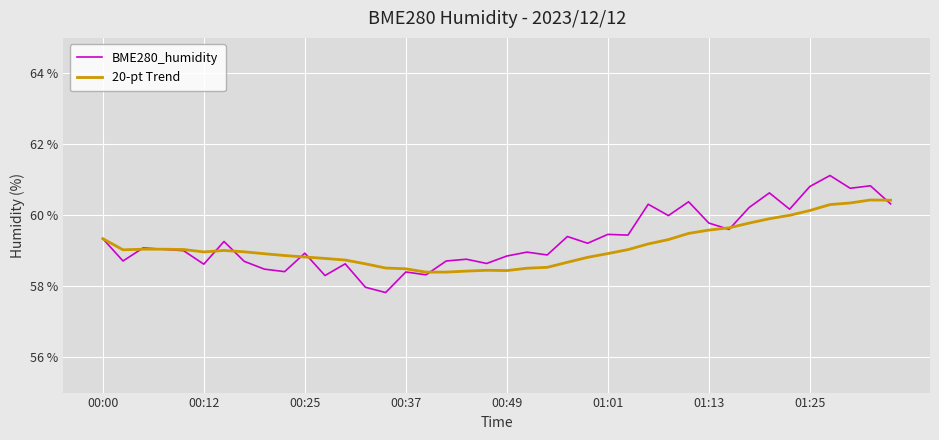

Which series has the widest spread of values?

BME280_humidity